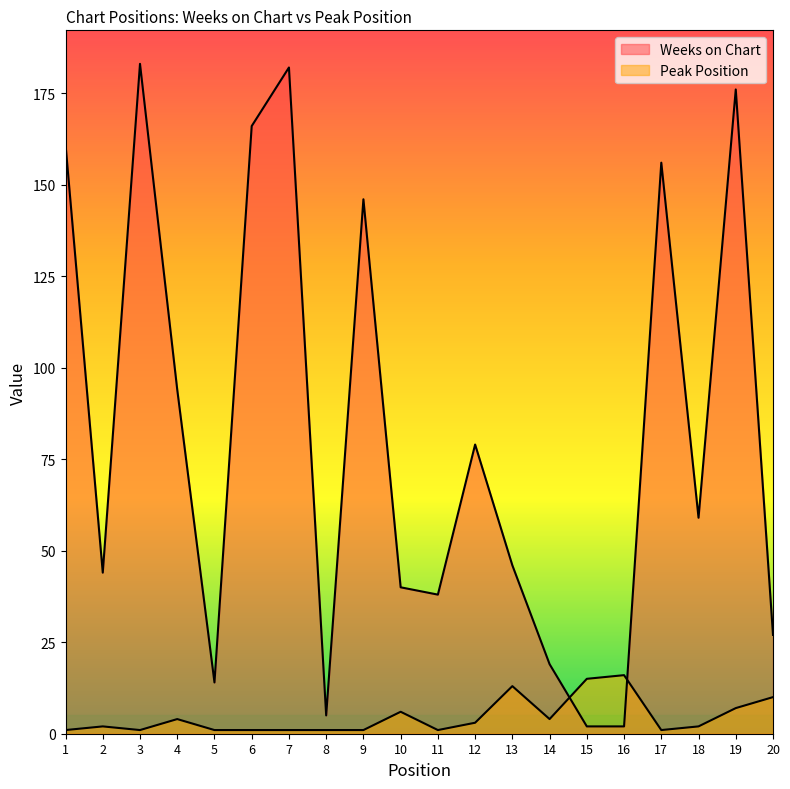

The Peak Position series shows 2 at 14. True or false?

False